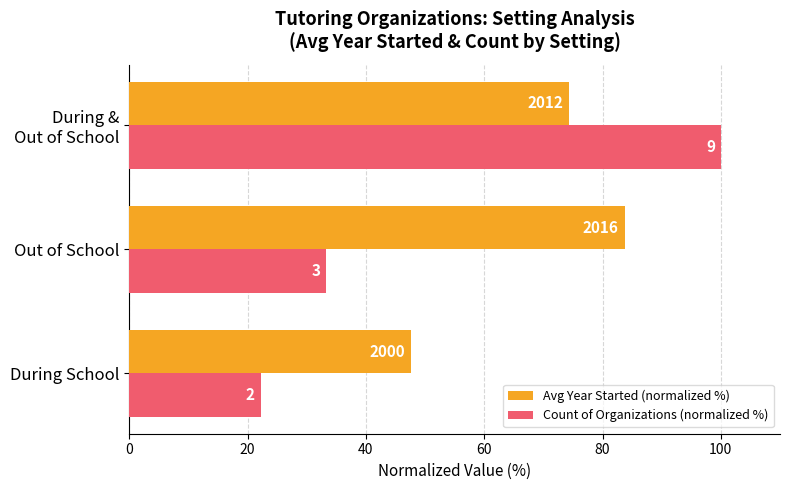

What are all the series names shown in the legend?

Avg Year Started (normalized %), Count of Organizations (normalized %)